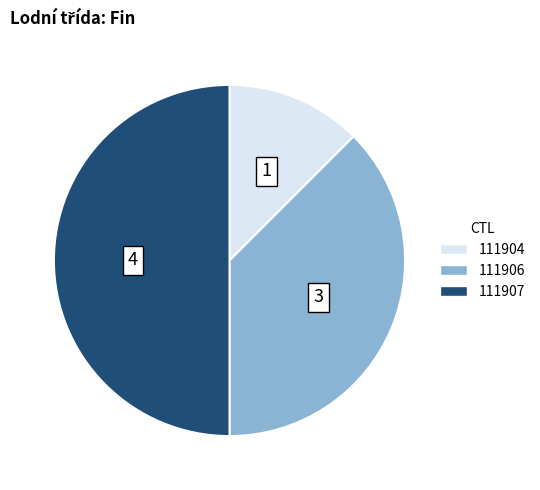

Is the sum of 111906 and 111907 greater than half?

Yes